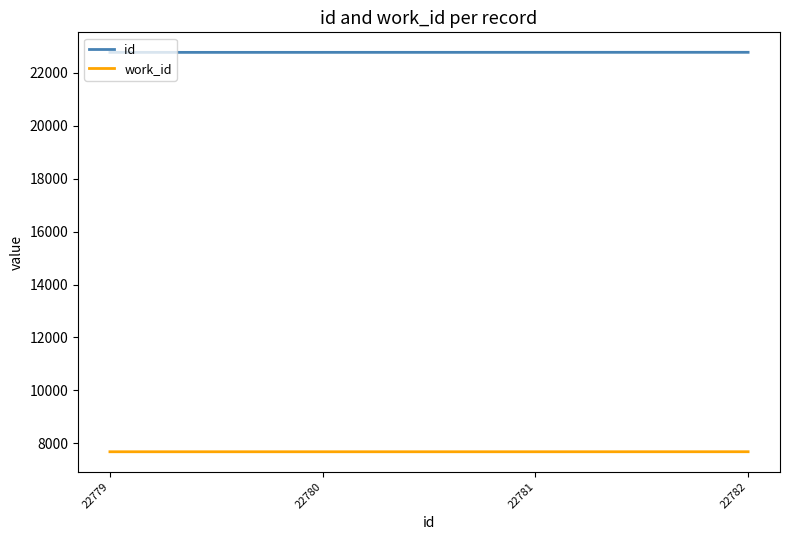

True or false: work_id and id cross at least once.

False